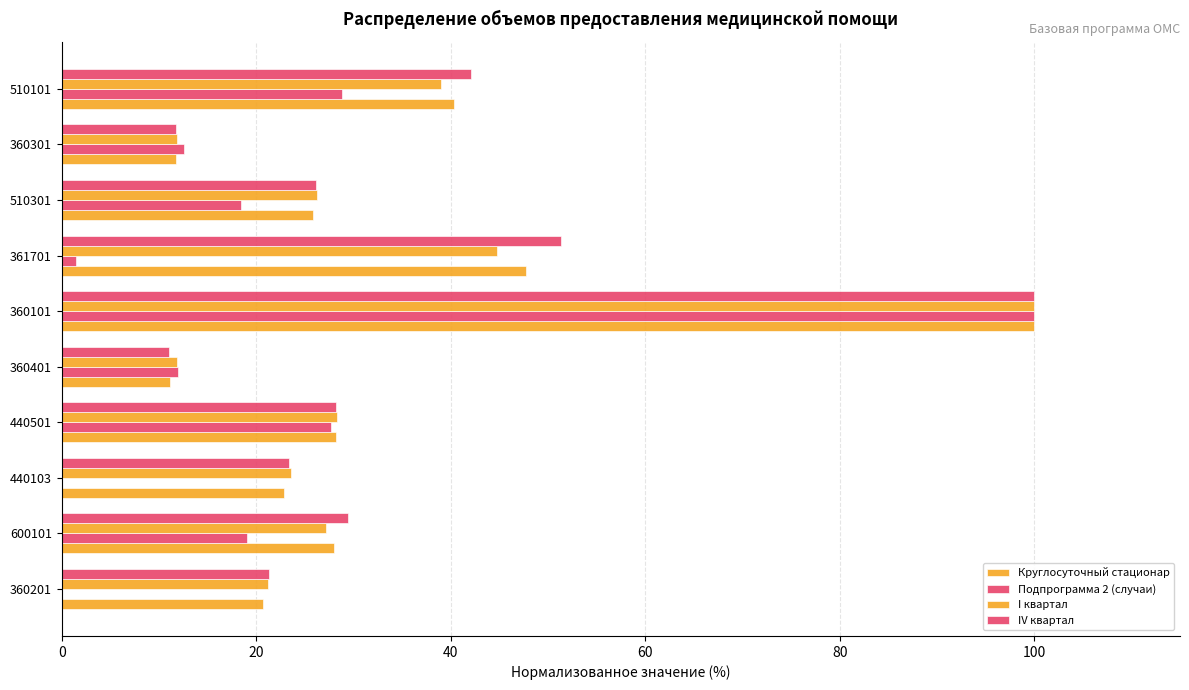

Which series has the largest range (max minus min)?

Подпрограмма 2 (случаи)